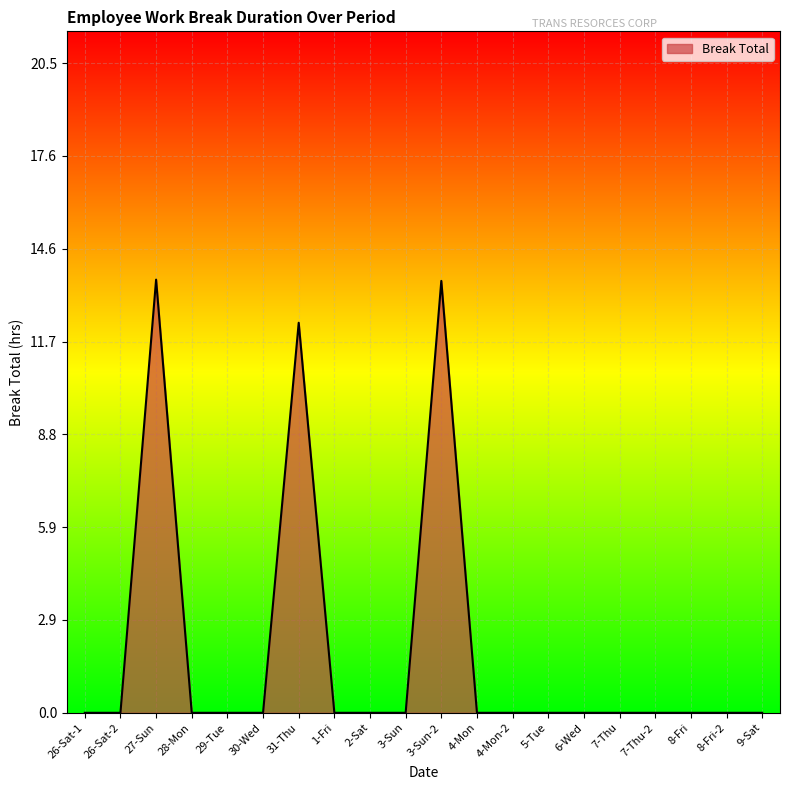

Does the chart display data point markers on the line(s)?

No